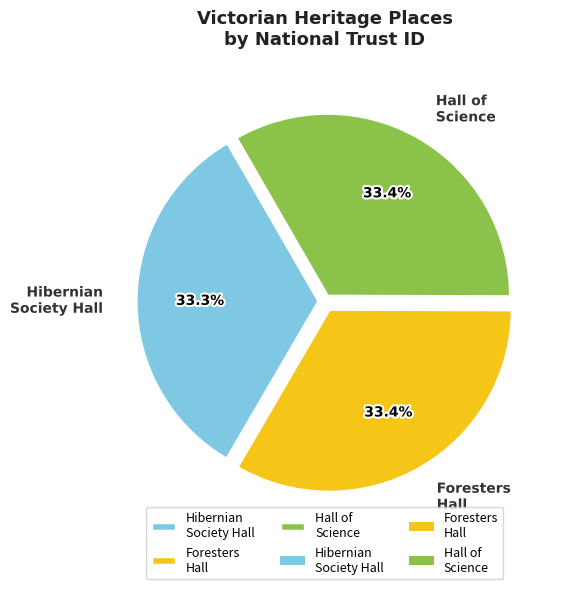

Does Foresters Hall account for over 50% of the chart?

No